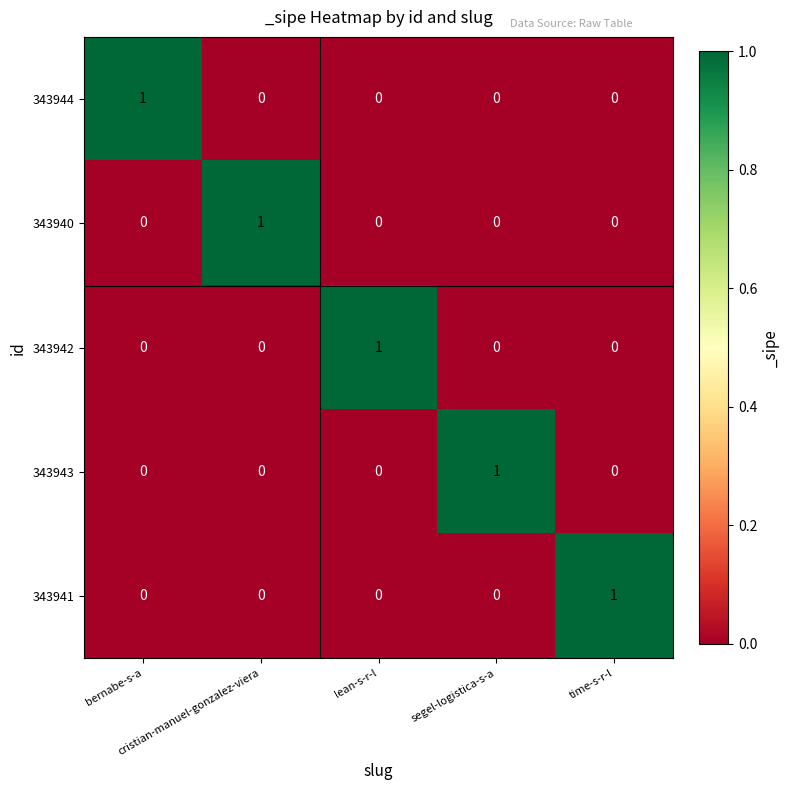

How many 343941 values are between 0 and 1?

5